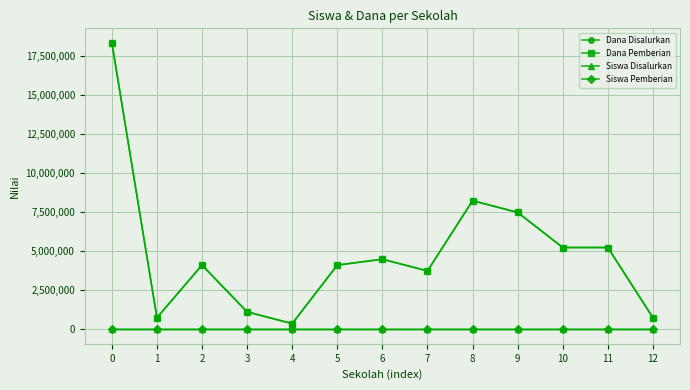

How many interior local peaks does the Dana Disalurkan series have?

3